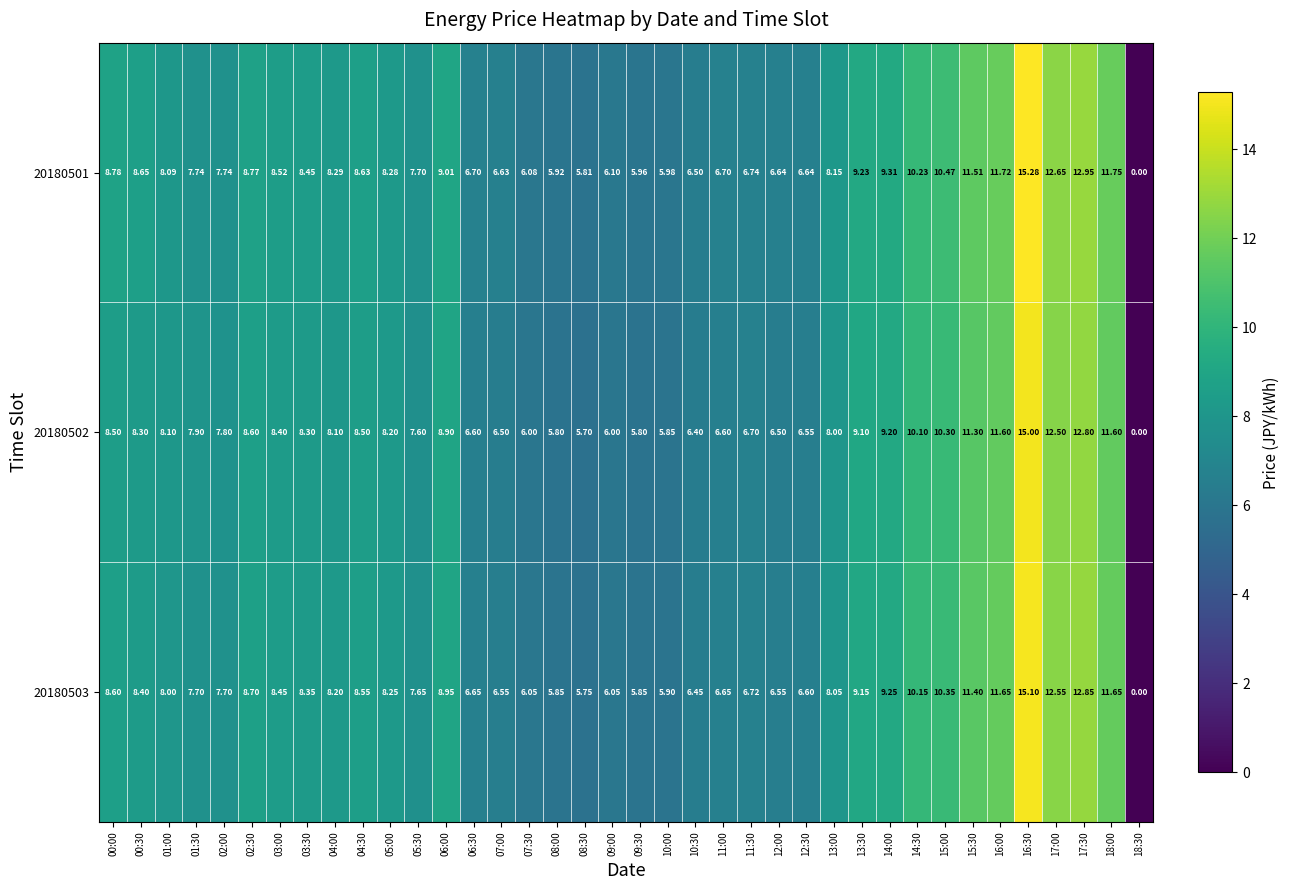

At which category is the sum across all series the highest?

16:30